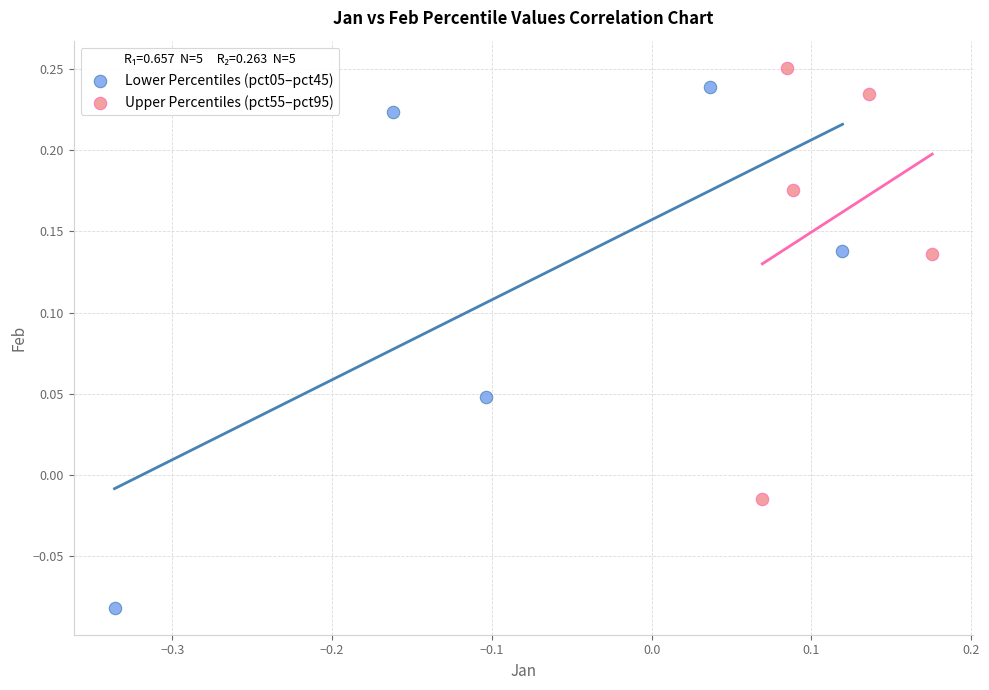

Which series has the widest spread of Y values?

Lower Percentiles (pct05–pct45)